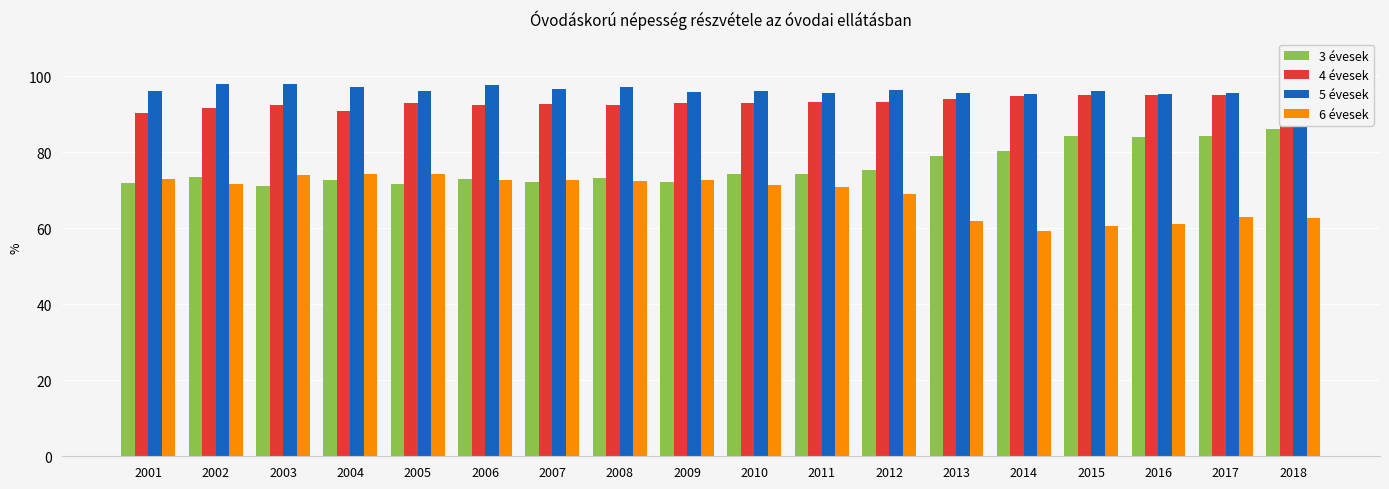

How many groups of bars are there?

18